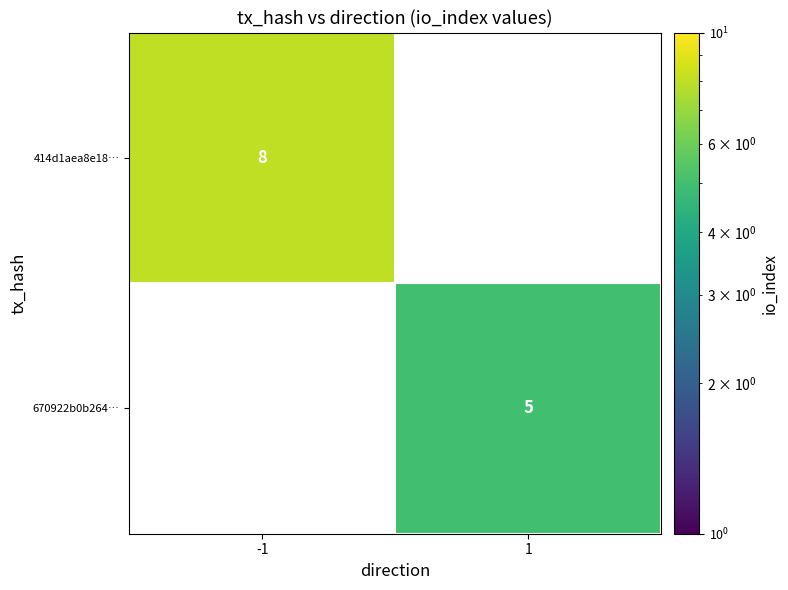

Is the value of 670922b0b264… at 1 greater than the value of 414d1aea8e18… at -1?

No